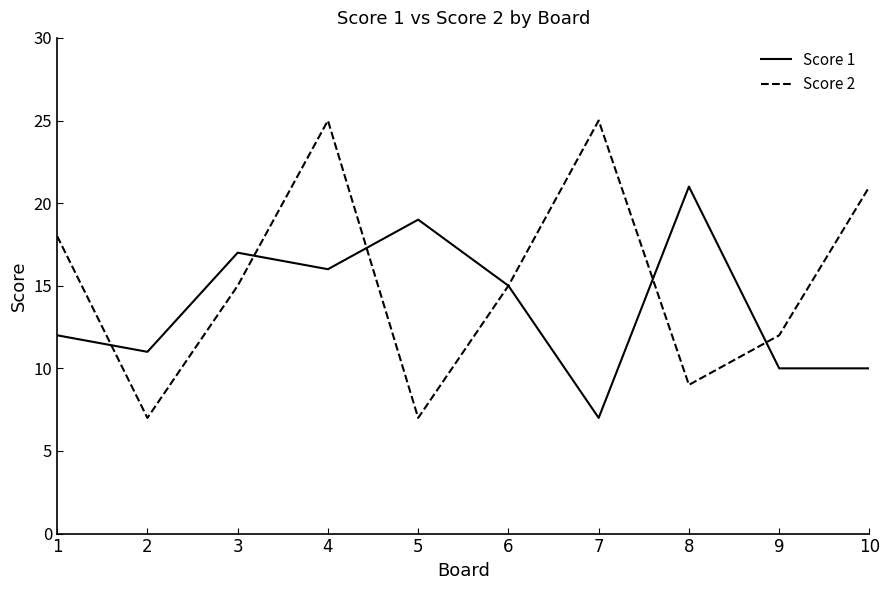

How many interior local peaks does the Score 1 series have?

3